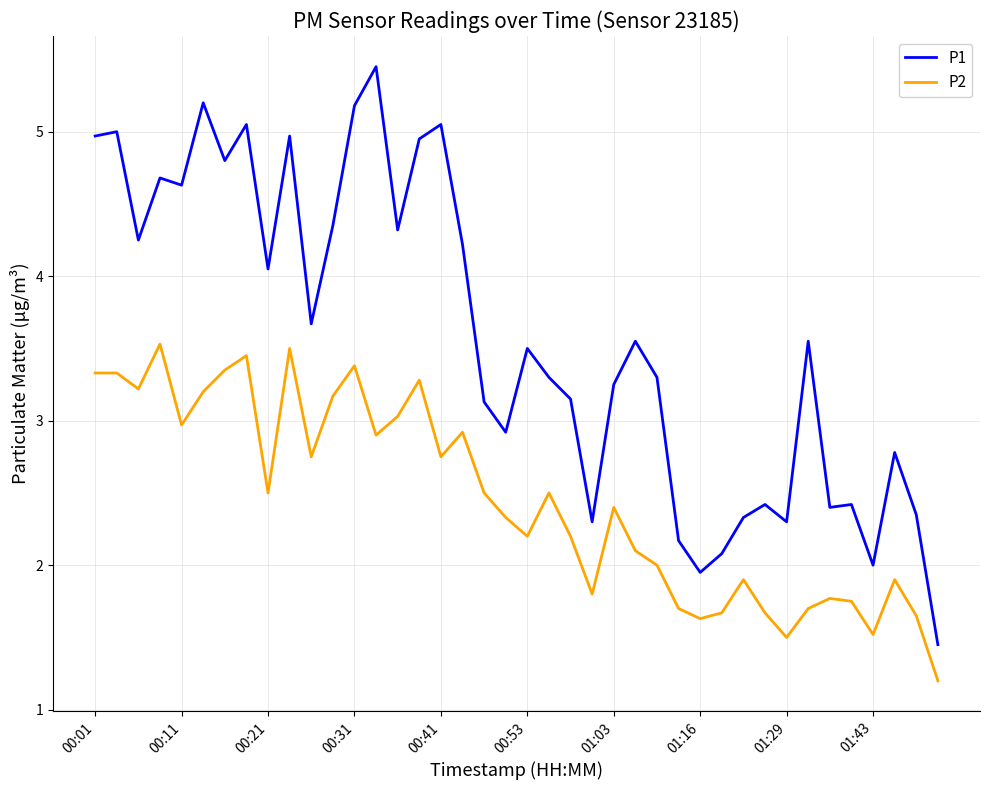

True or false: P2 and P1 intersect in this chart.

False